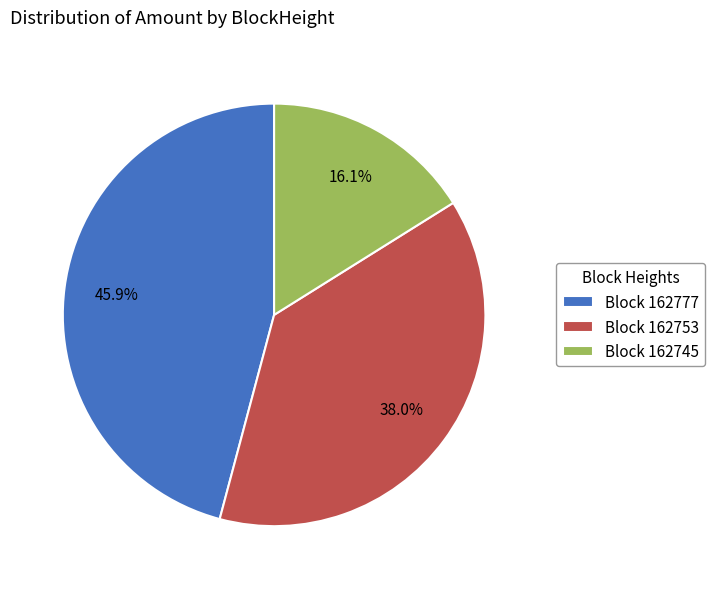

Is there a majority slice in this chart?

No